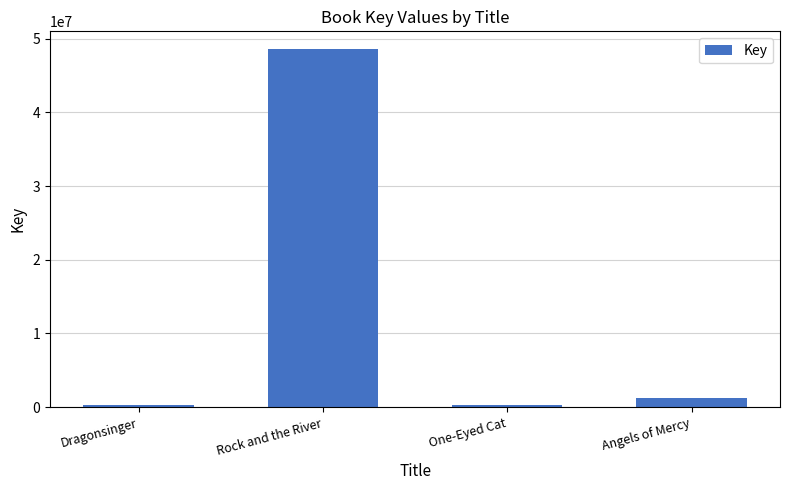

Between Dragonsinger and Rock and the River, which is larger?

Rock and the River